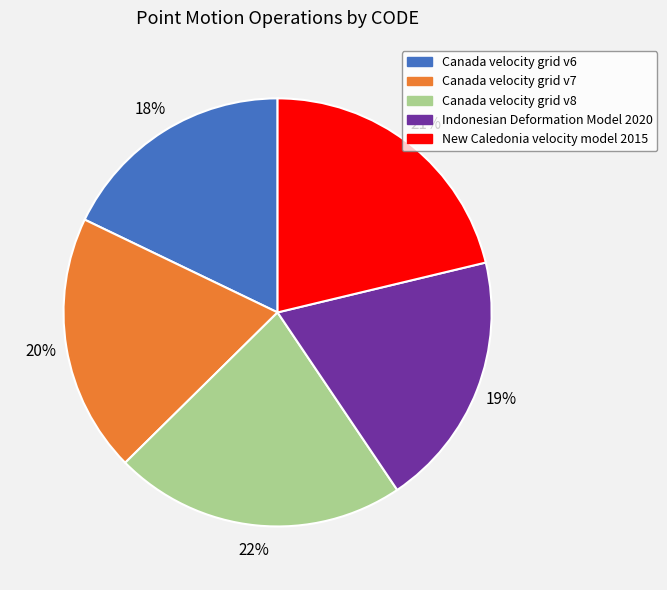

Is the sum of Canada velocity grid v7 and New Caledonia velocity model 2015 greater than half?

No